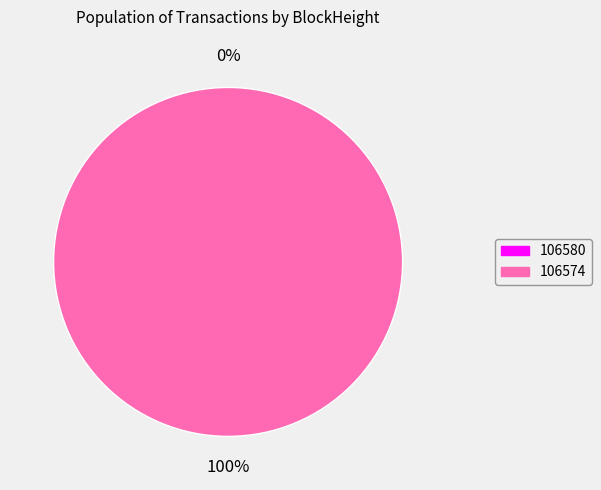

What percentage is the 106574 slice, to the nearest percent?

100%